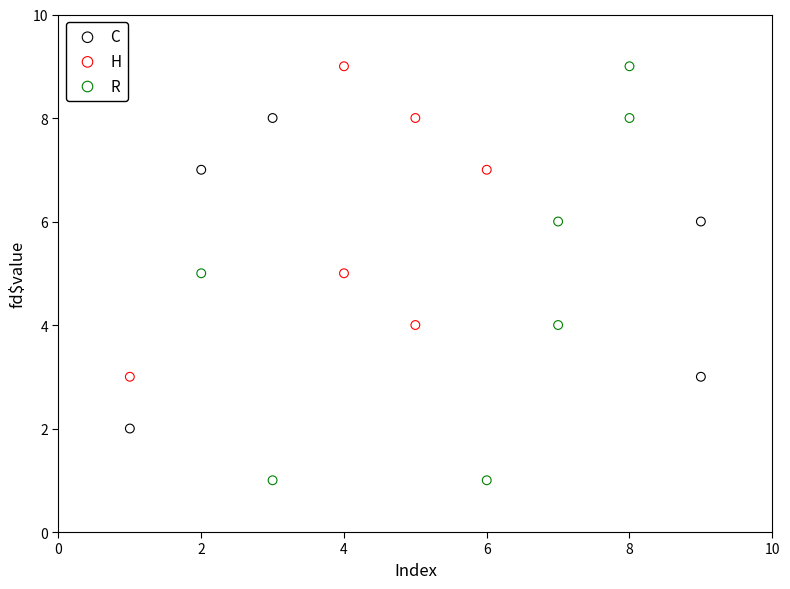

Which series reaches the minimum Y coordinate?

R